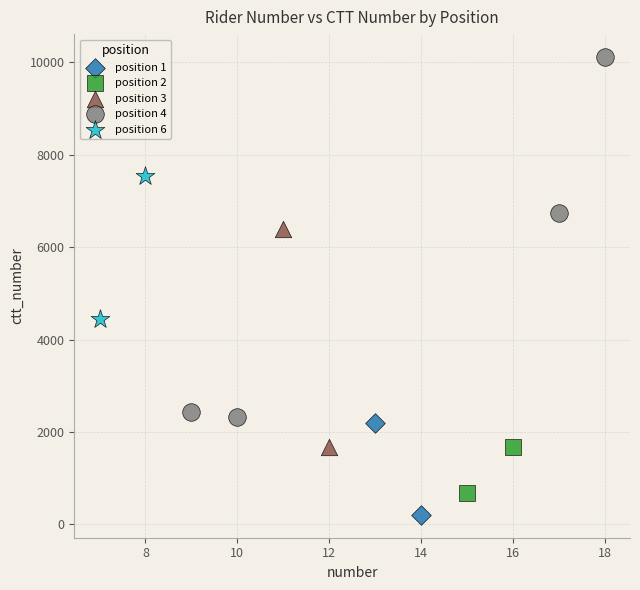

Which series contains the highest Y value?

position 4